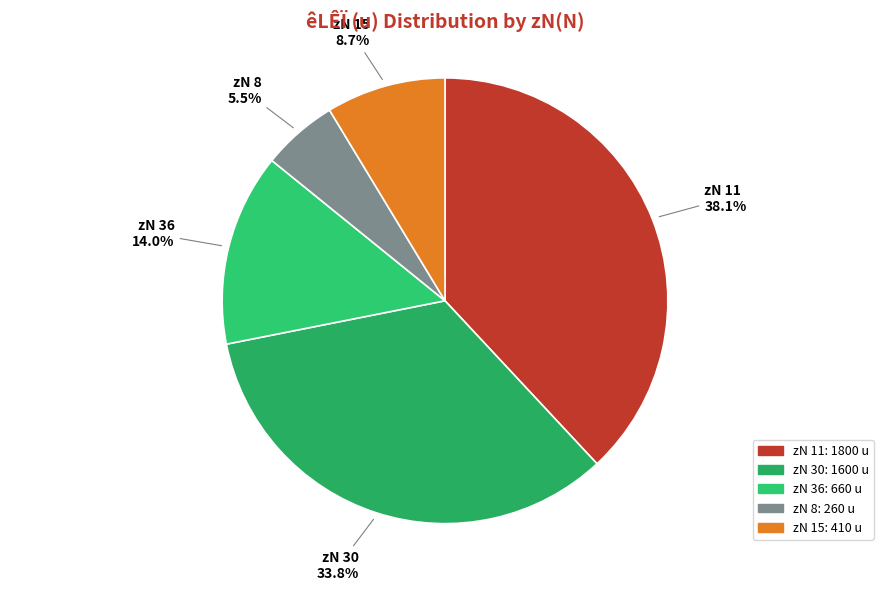

To the nearest percent, what is the difference between the largest and smallest slice percentages?

33%